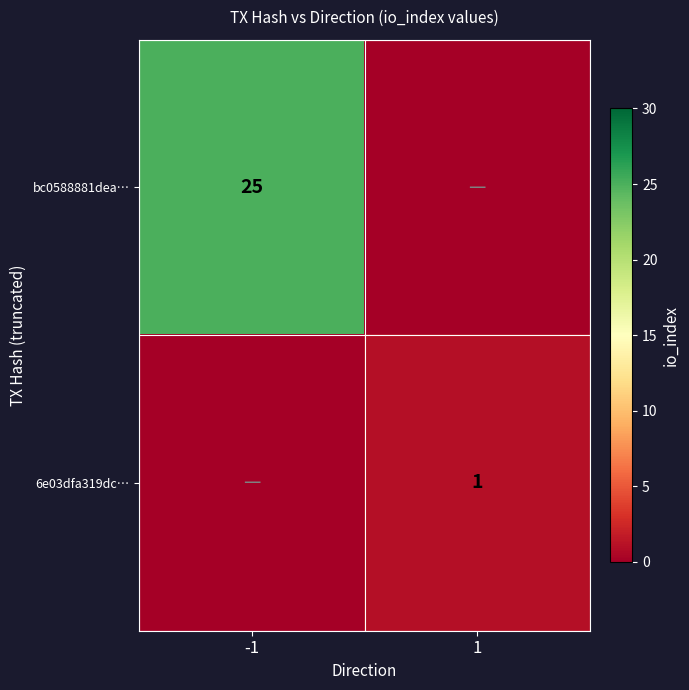

The 6e03dfa319dc… series shows 1 at 1. True or false?

True